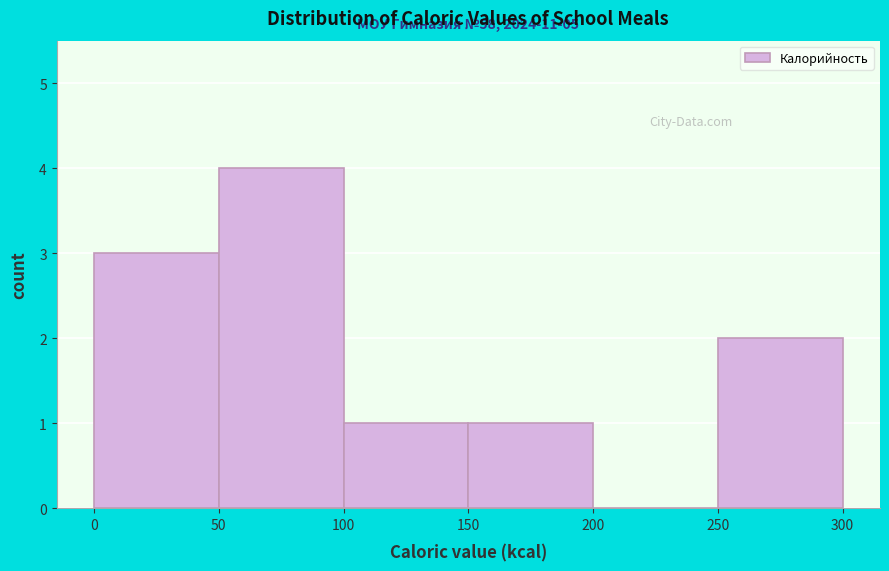

Over which range of the x-axis is the bar tallest?

50 to 100